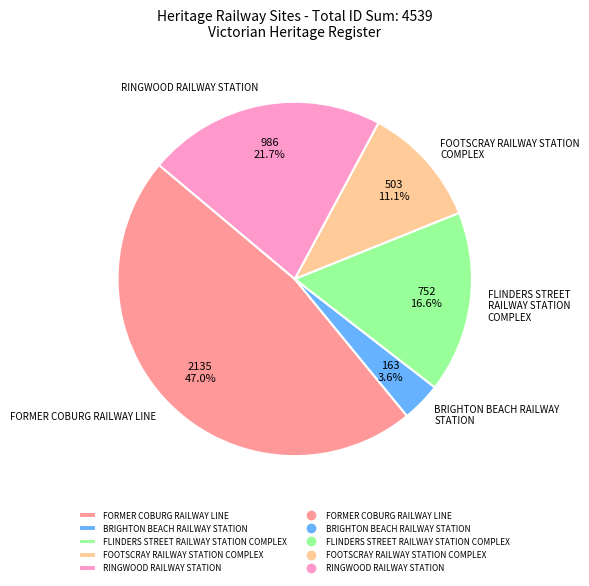

Does RINGWOOD RAILWAY STATION account for over 50% of the chart?

No